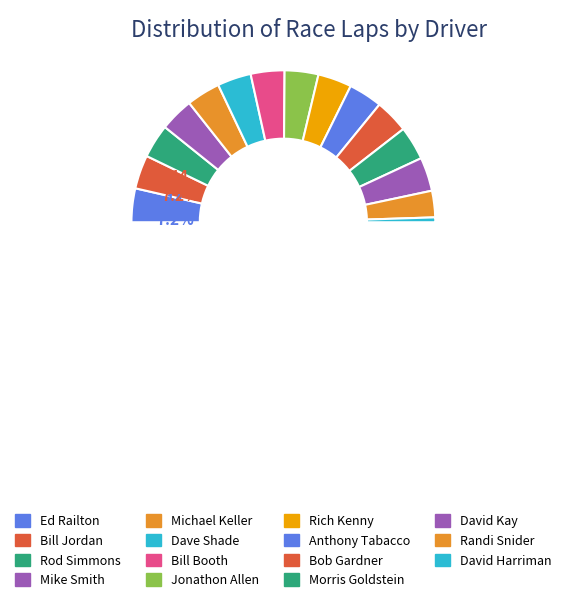

Do Bob Gardner and Bill Booth together represent more than half of the pie?

No